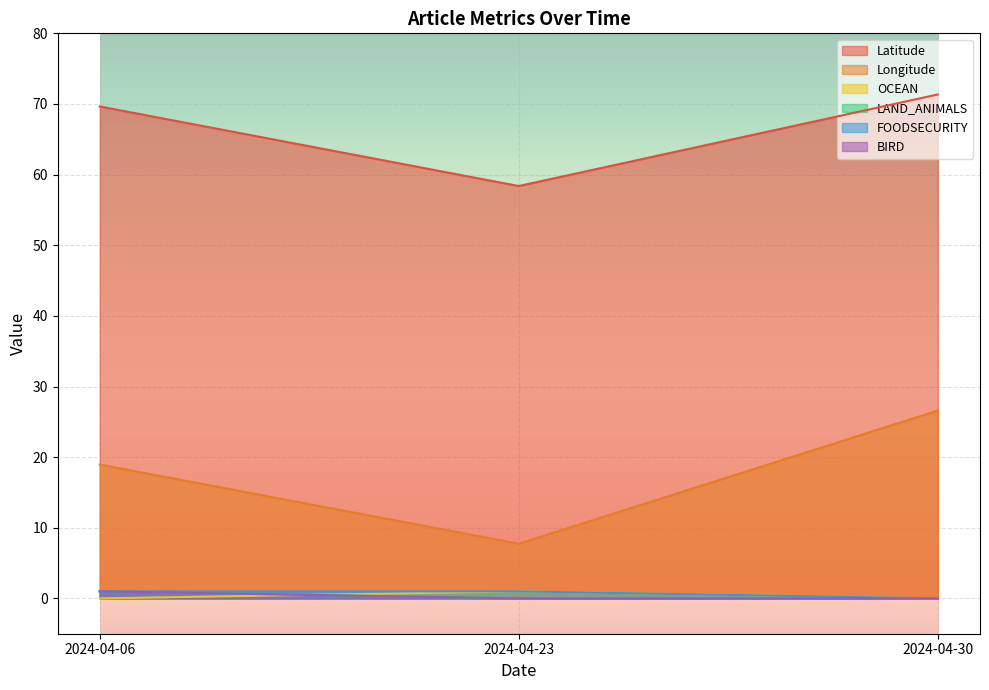

At how many categories does at least one series exceed 25?

3